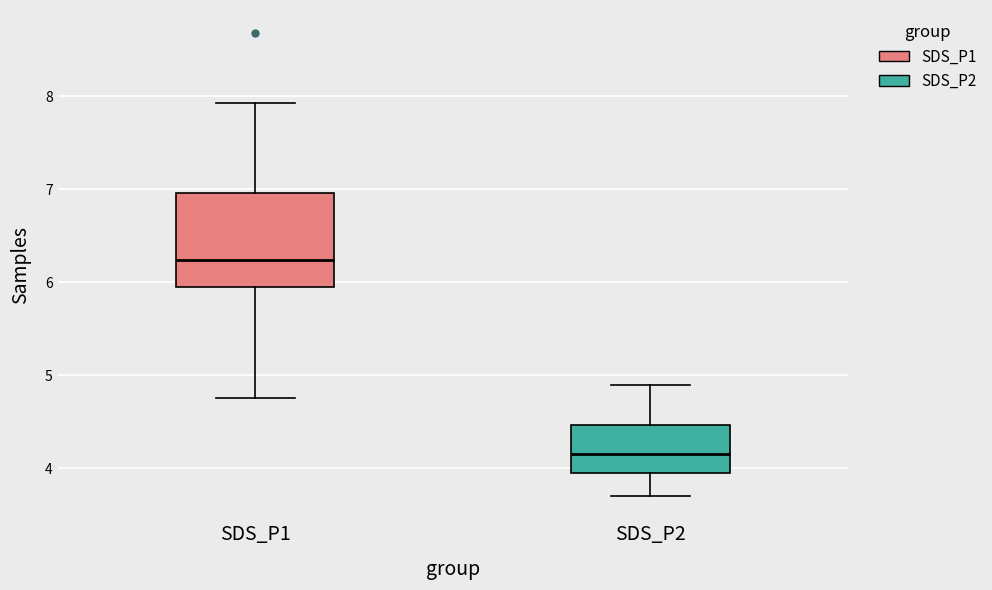

Reading left to right, read every box against the y-axis: the position of its median line, the range the box covers, and the ends of its whiskers. The values are not printed on the chart, so give them approximately, as read against the axis.

SDS_P1: median 6.2, box 6.0 to 7.0, whiskers 4.8 to 7.9
SDS_P2: median 4.2, box 4.0 to 4.5, whiskers 3.7 to 4.9